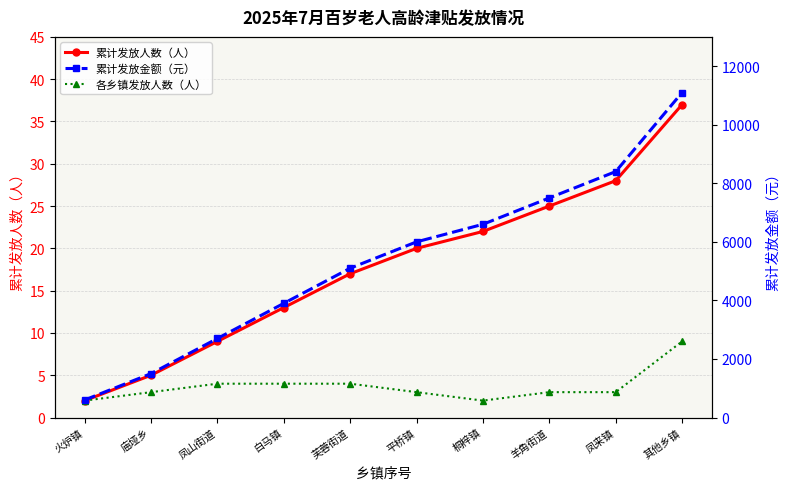

Which has a higher value, 平桥镇 or 白马镇?

平桥镇